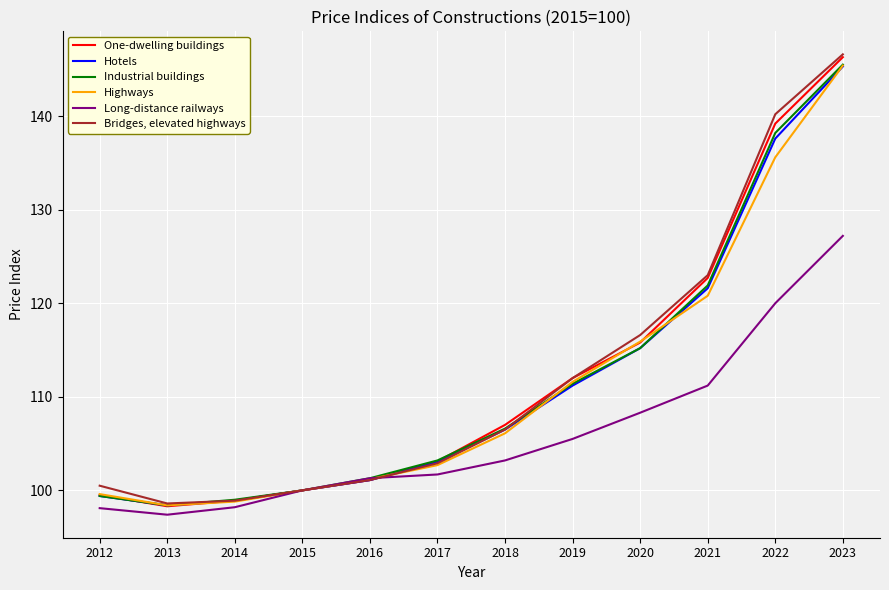

At which label is Bridges, elevated highways closest to 122?

2021